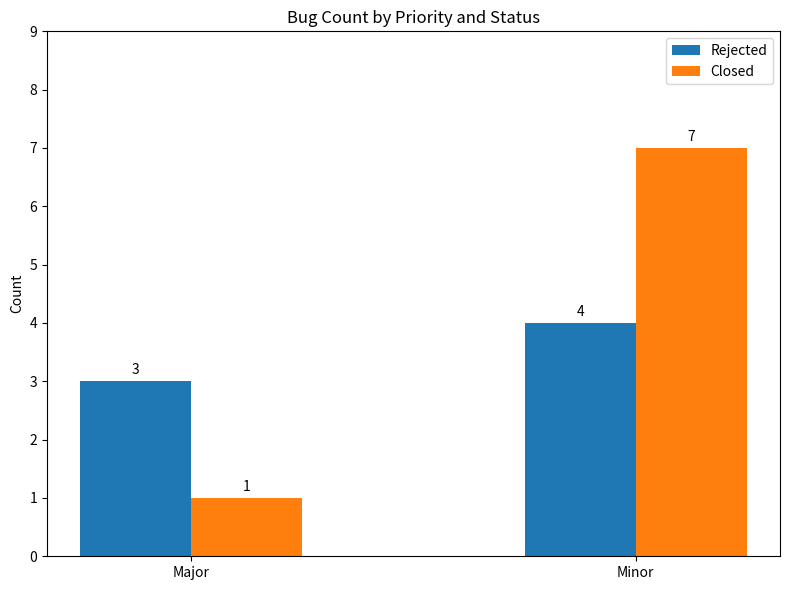

How many bars are there in total?

4